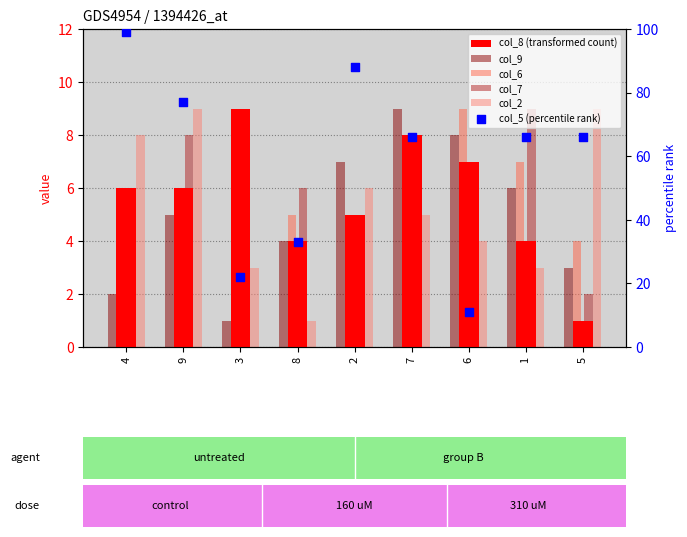

What are all the series names shown in the legend?

col_8 (transformed count), col_9, col_6, col_7, col_2, col_5 (percentile rank)